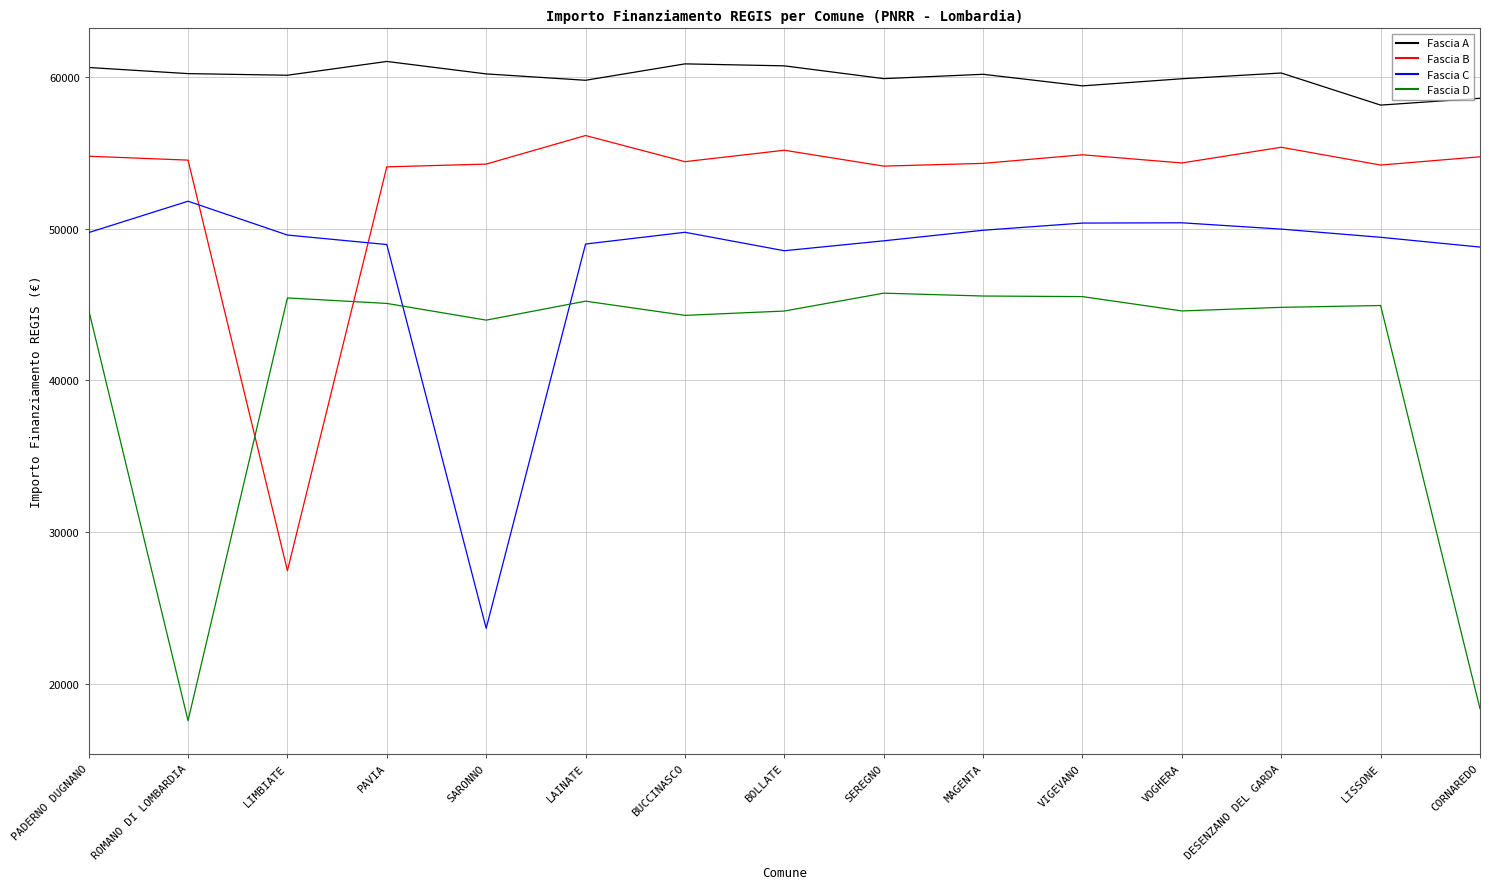

True or false: Fascia B has more than 1 interior local peaks.

True